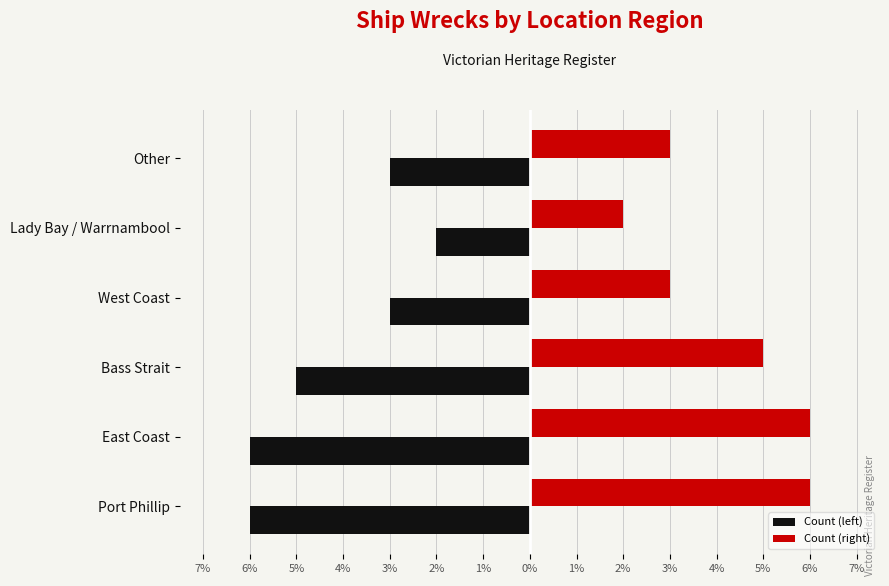

Which series has the widest spread of values?

Count (left)